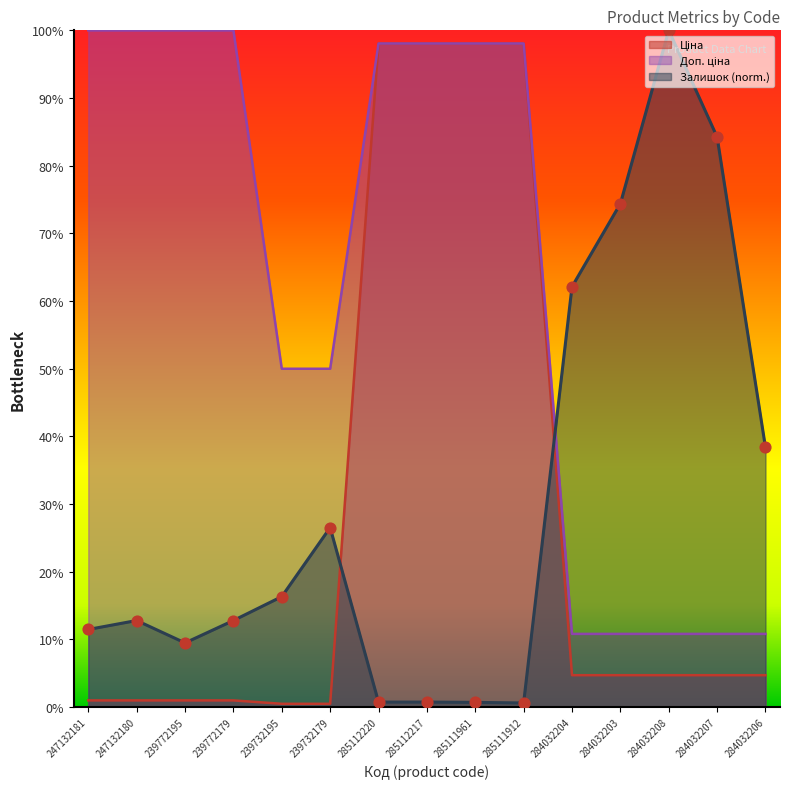

Which series contains the highest Y value?

Доп. ціна